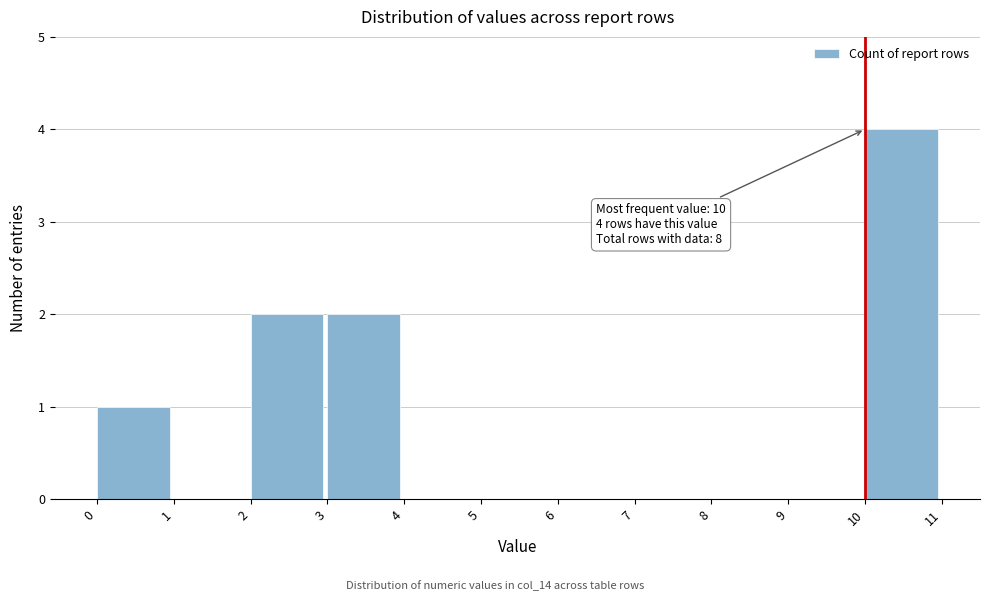

Which range on the x-axis has the tallest bar?

10 to 11